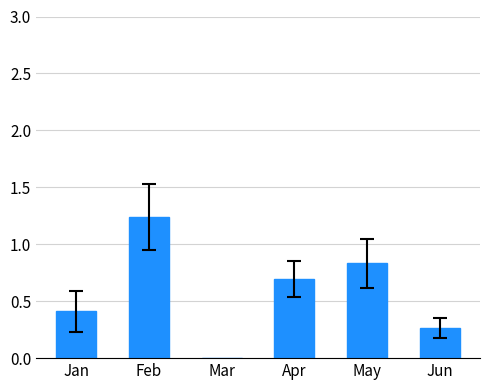

How many categories are shown in the chart?

6